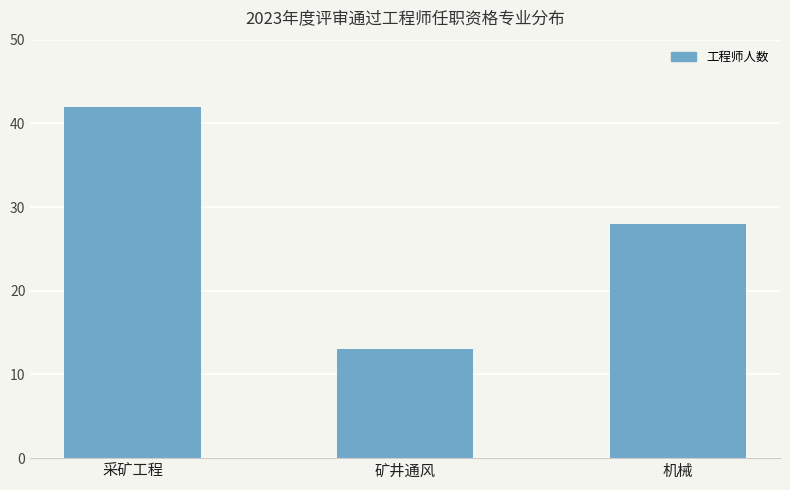

Are the bars grouped side by side (vs. stacked)?

No